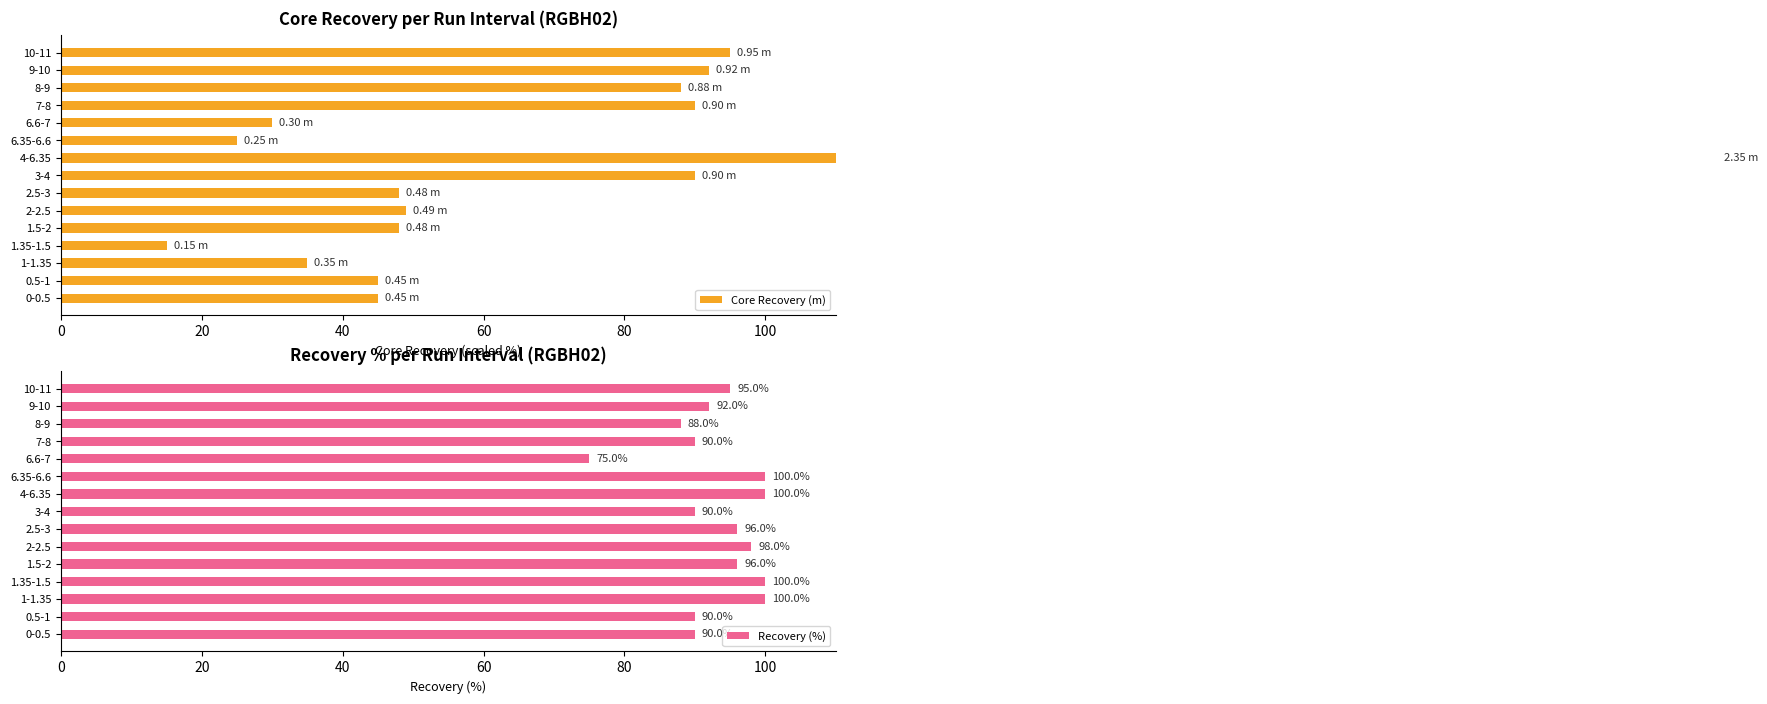

Which category has the lowest value in the Recovery (%) series?

6.6-7